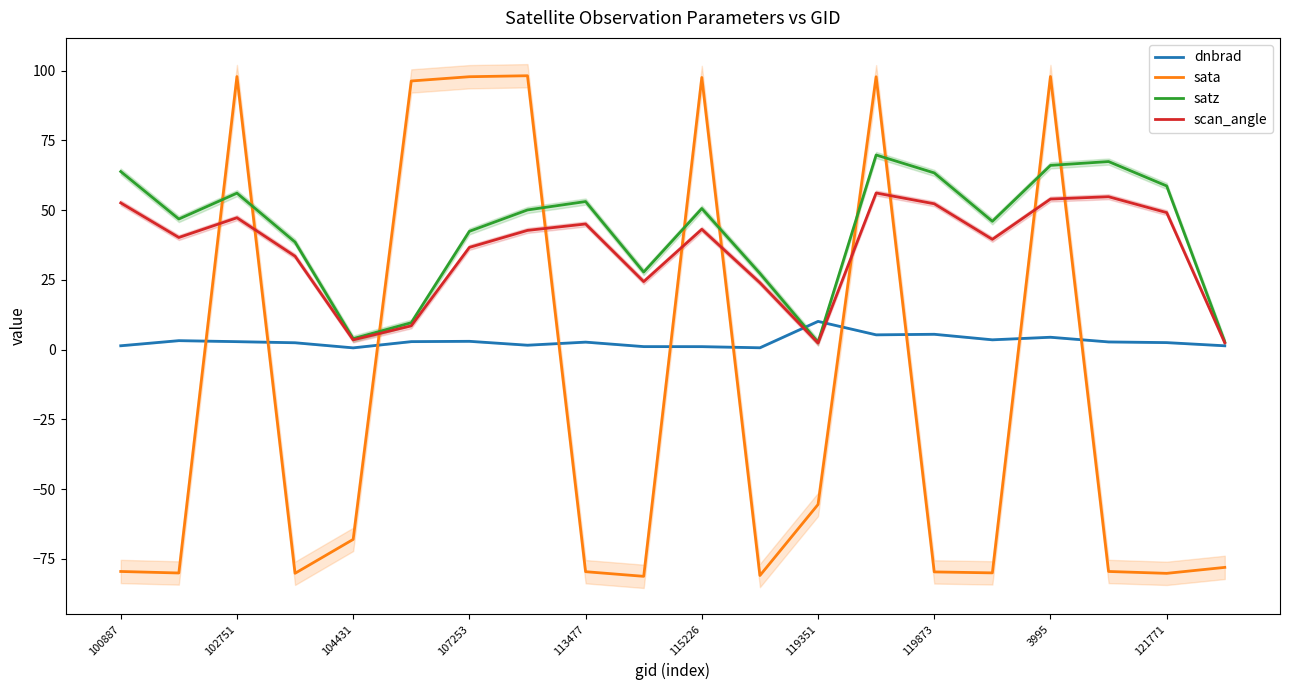

The sata series shows -124.7 at 121771. True or false?

False